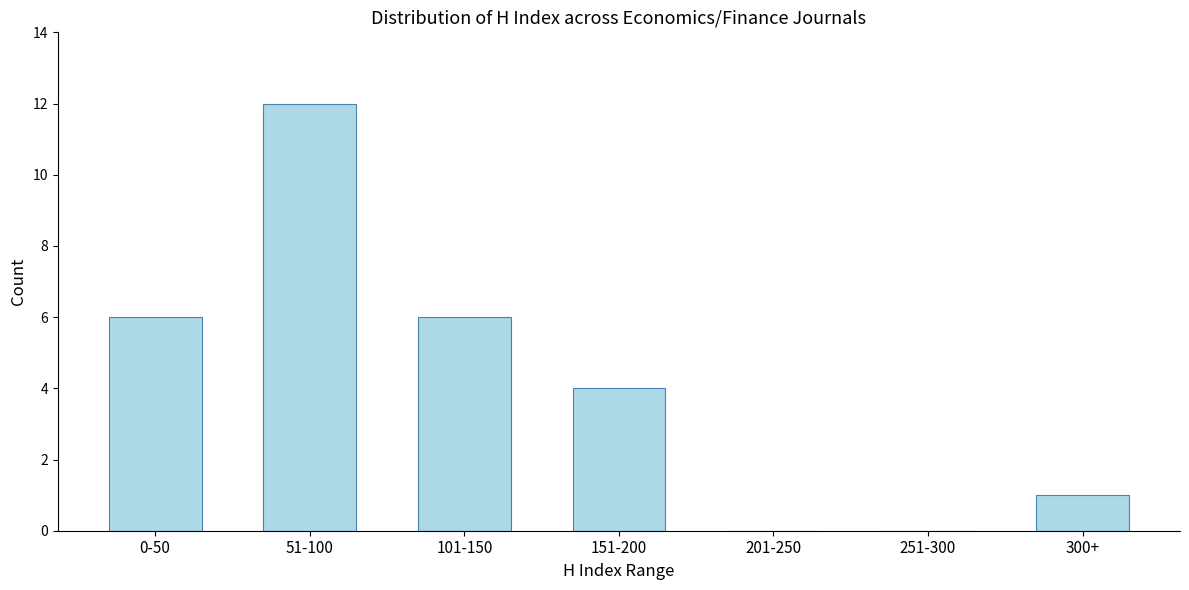

Reading left to right, list all the values displayed in this chart.

0-50=6	51-100=12	101-150=6	151-200=4	201-250=0	251-300=0	300+=1